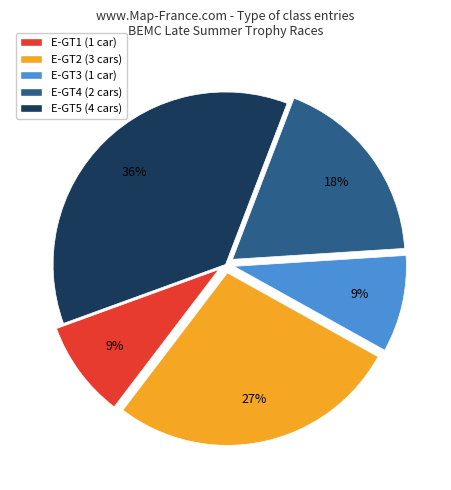

How many slices are in this pie chart?

5